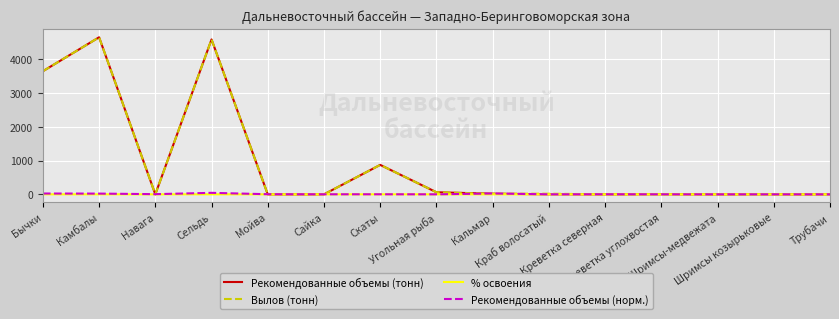

How many intersections are there between Рекомендованные объемы (норм.) and Рекомендованные объемы (тонн)?

7